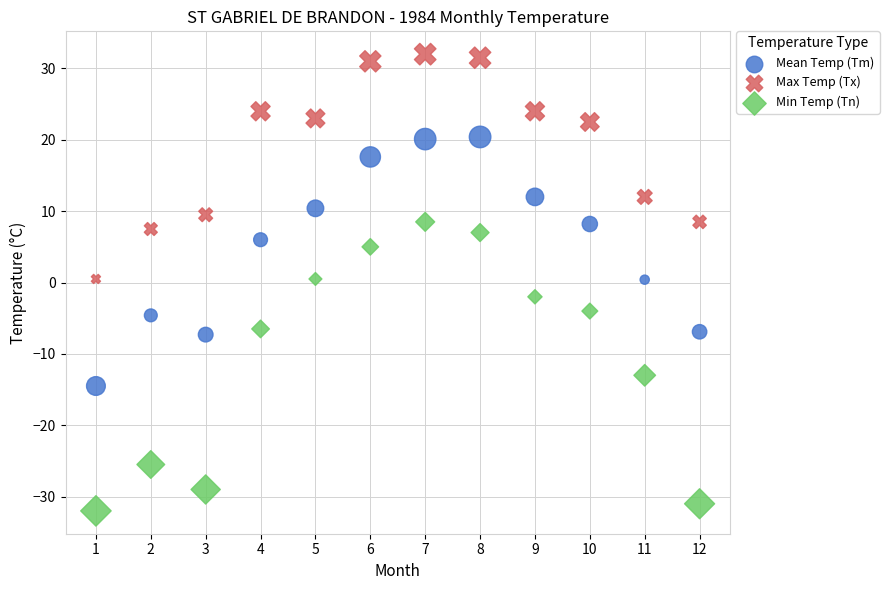

Which series contains the lowest Y value?

Min Temp (Tn)